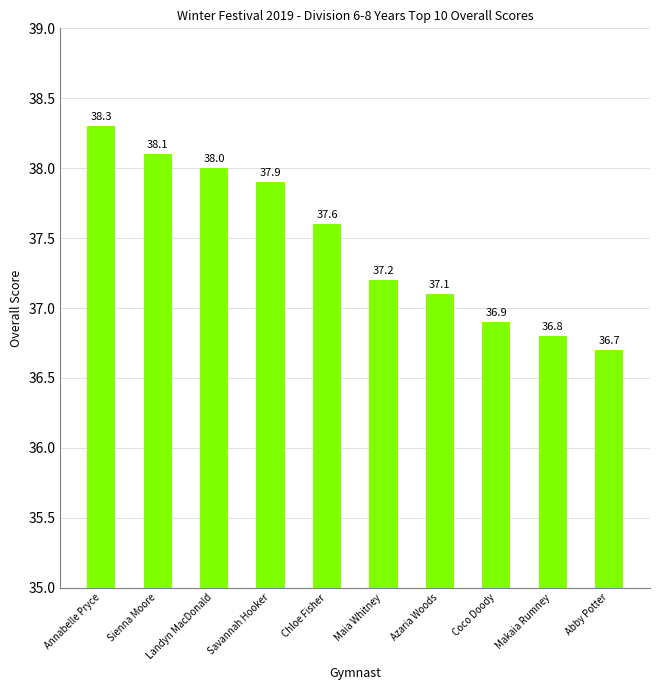

Approximately how many times larger is the value at Abby Potter compared to Maia Whitney?

1.0